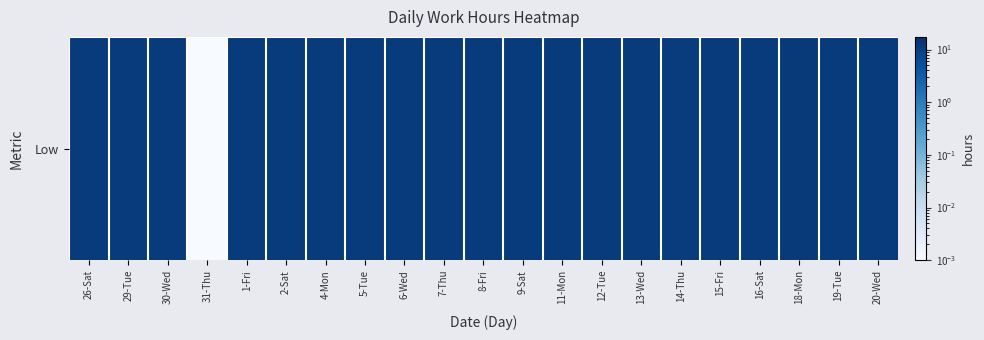

List the labels in order of value, largest first.

18-Mon, 16-Sat, 2-Sat, 15-Fri, 19-Tue, 7-Thu, 4-Mon, 6-Wed, 5-Tue, 12-Tue, 11-Mon, 9-Sat, 29-Tue, 30-Wed, 26-Sat, 20-Wed, 13-Wed, 1-Fri, 8-Fri, 14-Thu, 31-Thu